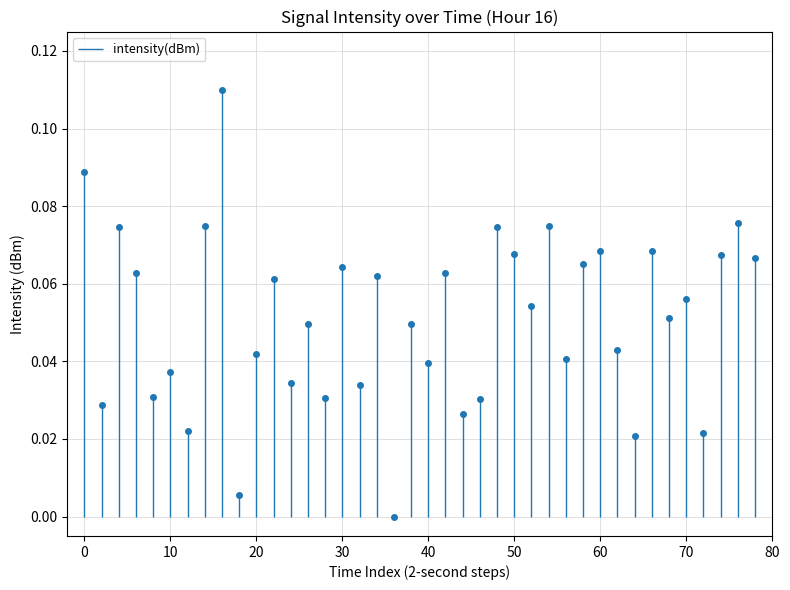

What is the maximum value shown in the chart?

0.1